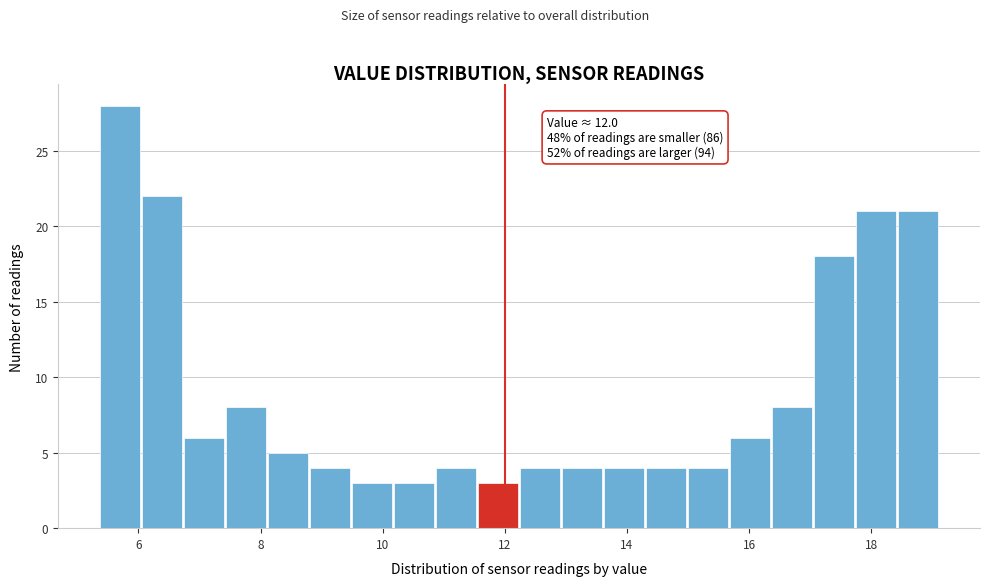

Around what value on the x-axis is the tallest bar? Give the approximate position of its centre, as read against the axis.

5.6